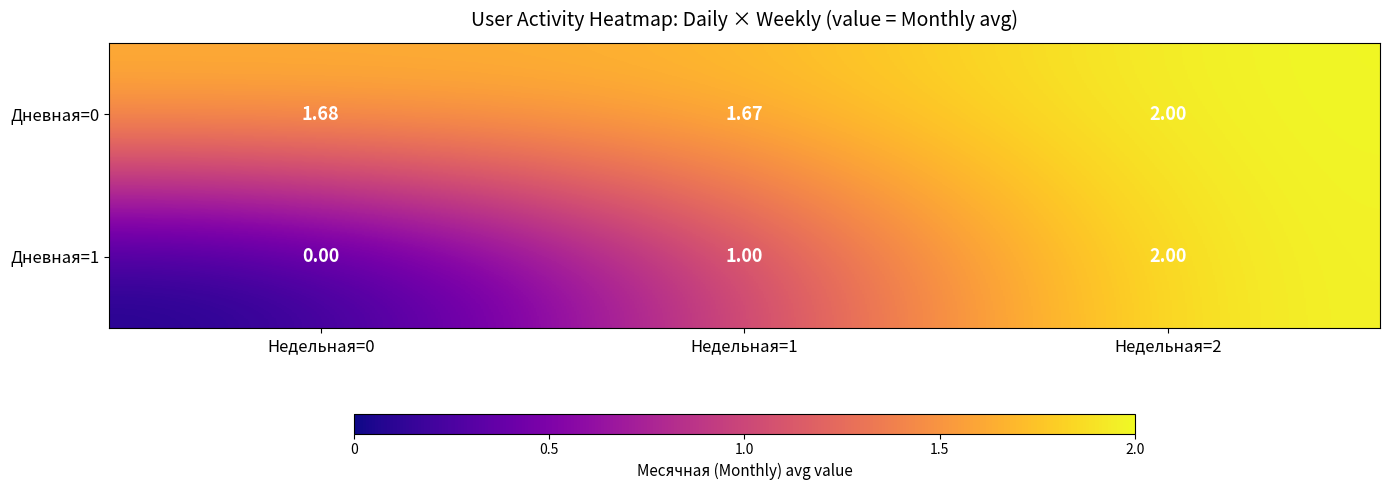

Is the value of Дневная=0 at Недельная=2 greater than the value of Дневная=1 at Недельная=0?

Yes